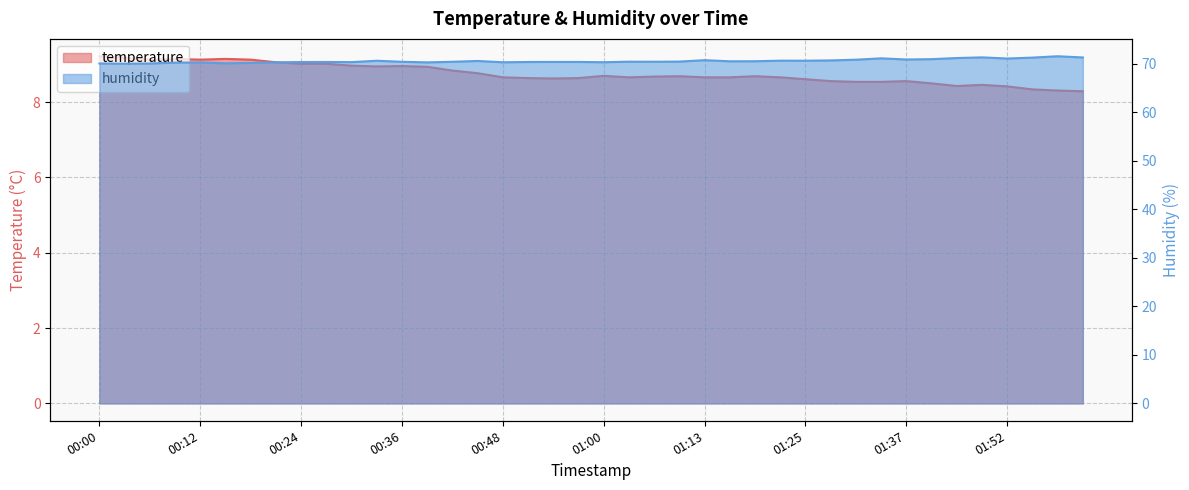

At which label does temperature reach its peak?

00:00